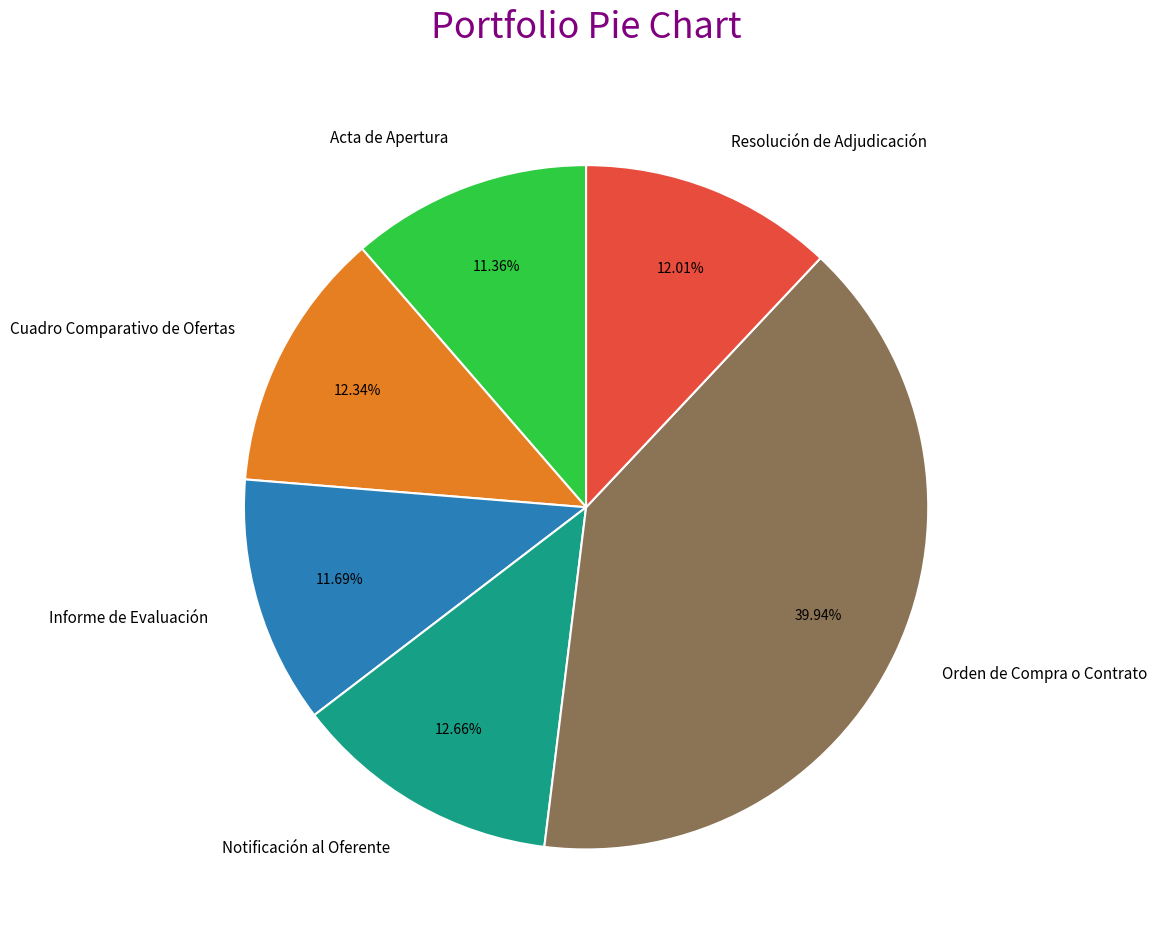

To the nearest percent, what is the combined percentage of Acta de Apertura and Notificación al Oferente?

24%